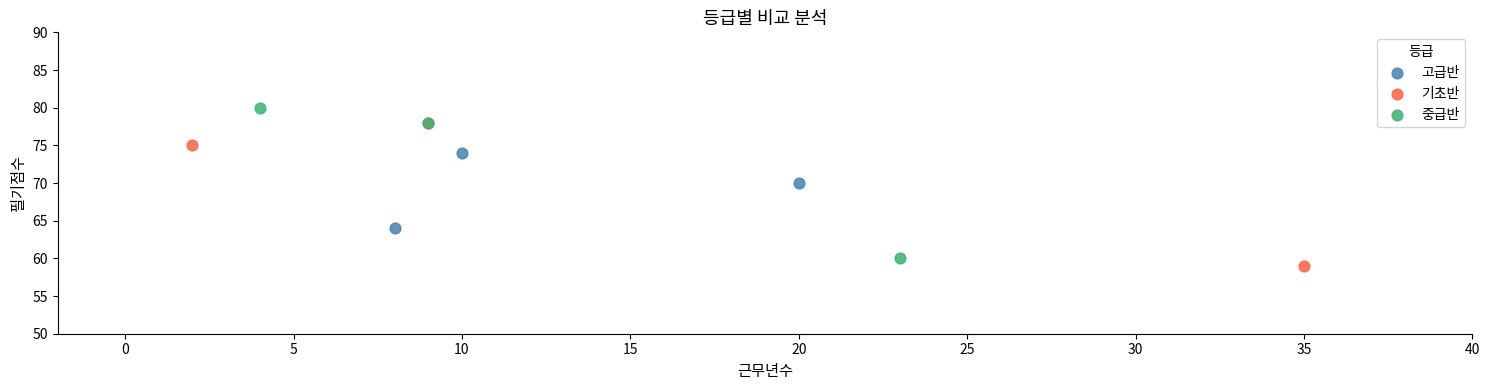

Which series contains the highest Y value?

중급반